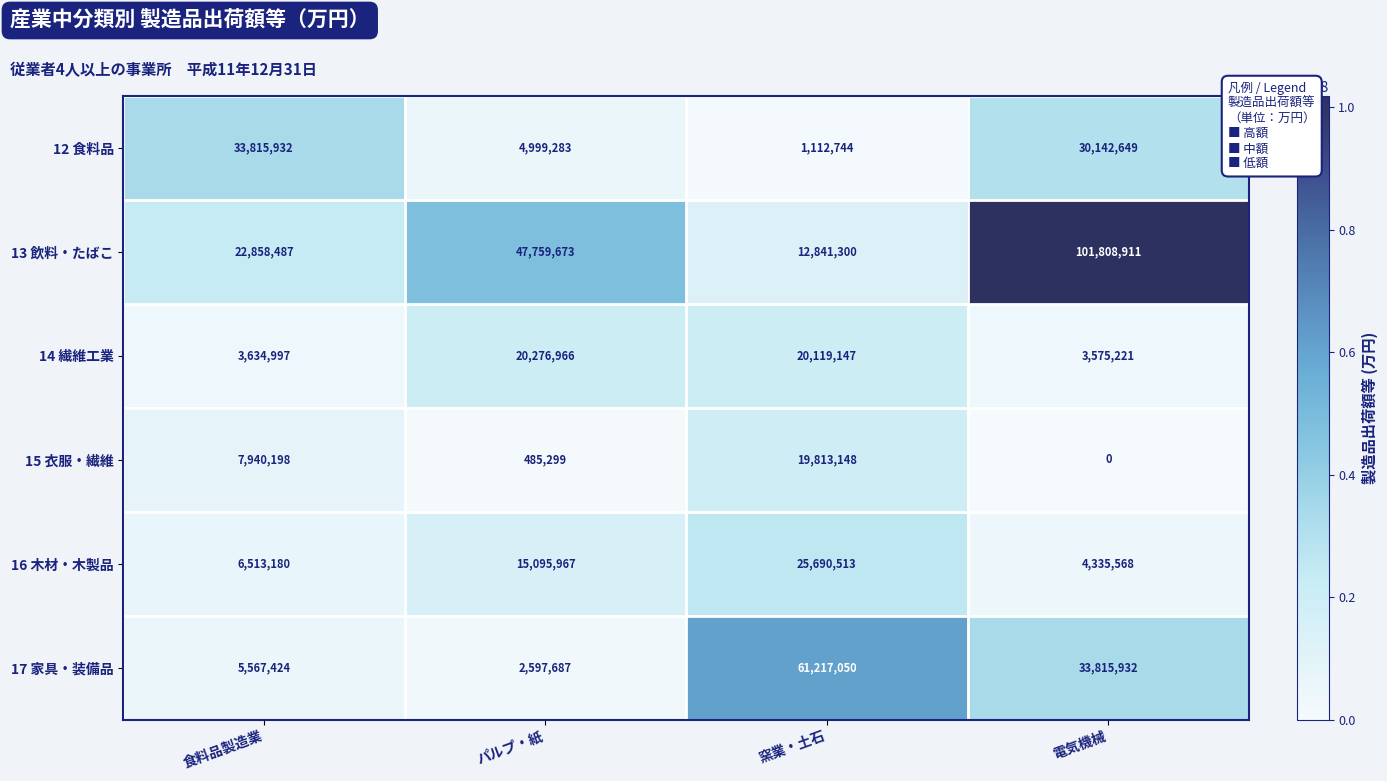

What is the greatest value displayed?

101808911